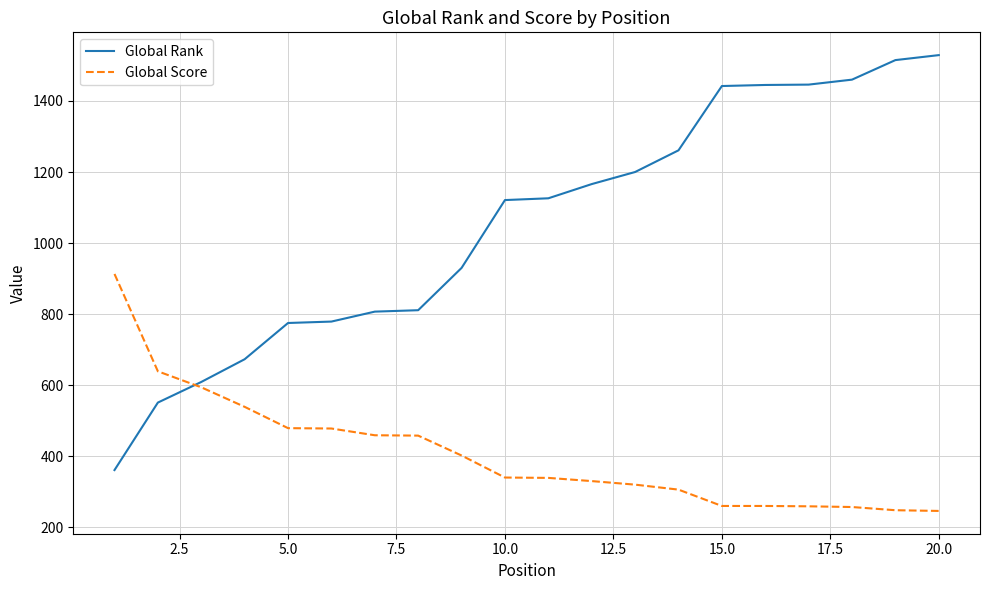

True or false: Global Score and Global Rank cross at least once.

True